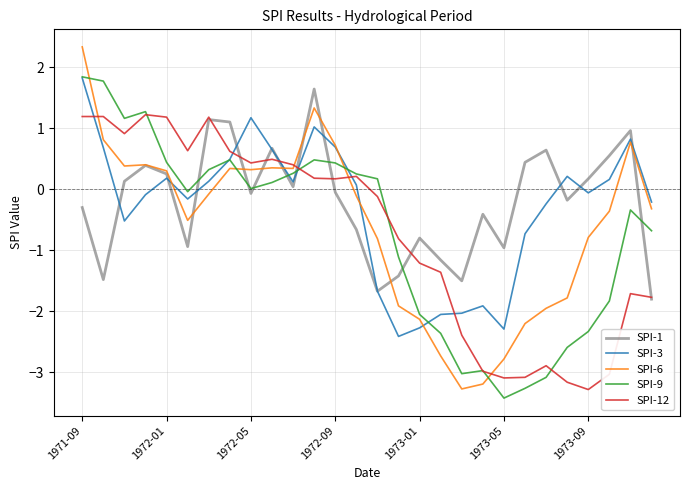

What is the difference between the maximum and minimum values in the SPI-1 series?

3.4